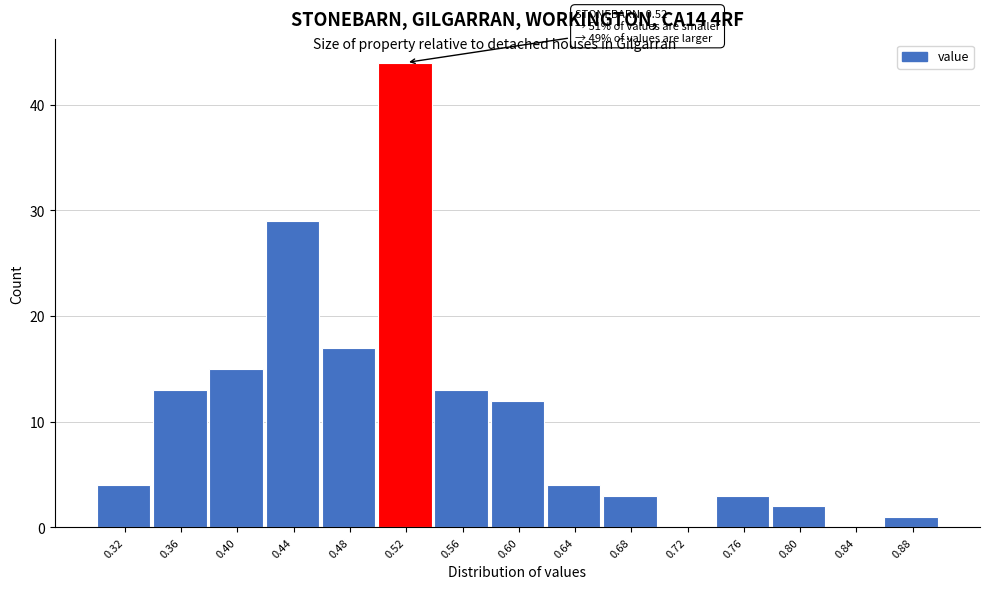

Over which range of the x-axis is the bar tallest?

0.50 to 0.54